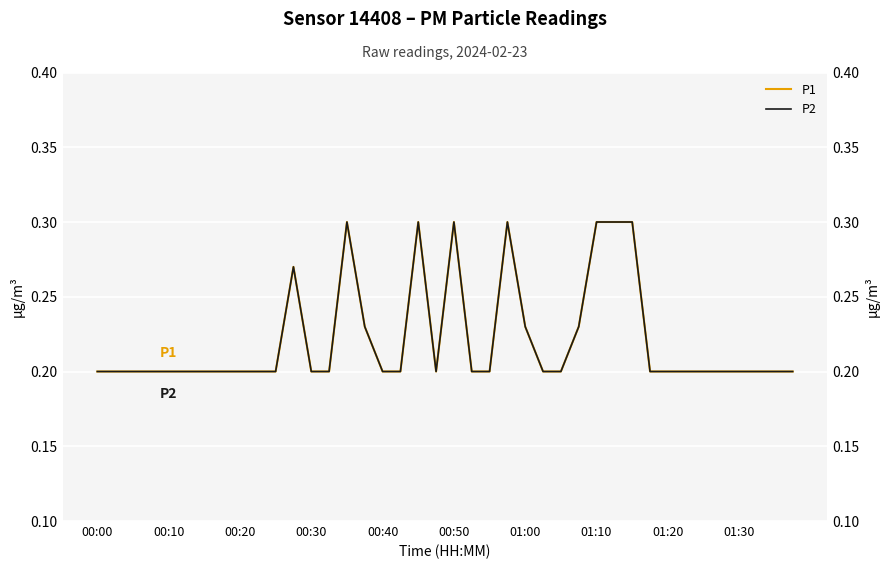

Is the value of P2 at 29 greater than the value of P1 at 18?

No